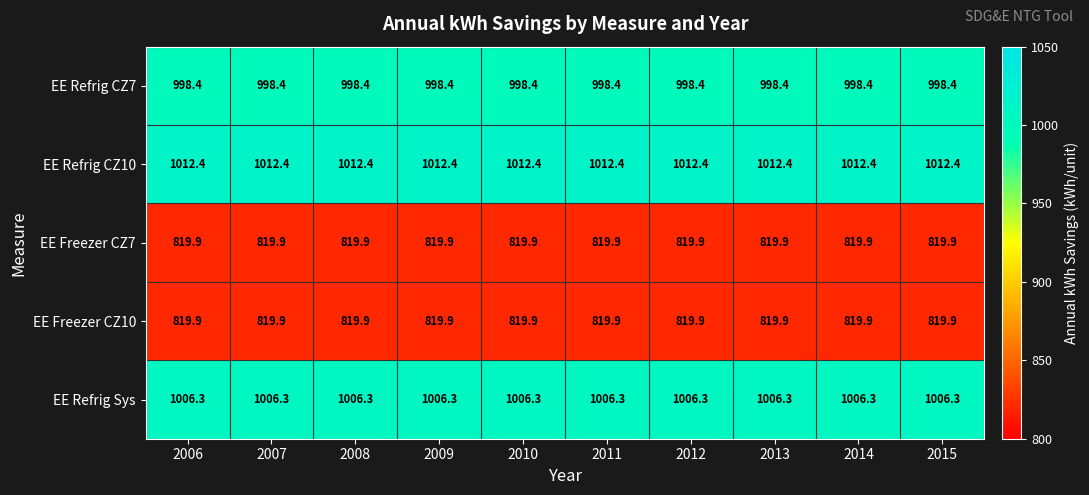

What is the difference between the highest and lowest values at 2013?

192.5